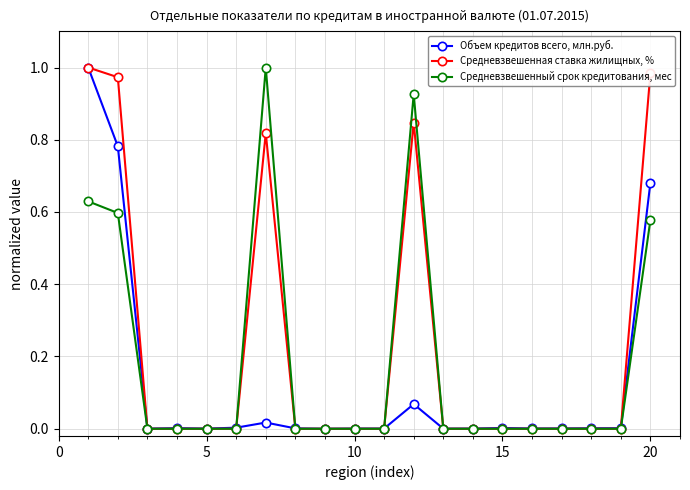

List the series in order of their overall mean, highest first.

Средневзвешенная ставка жилищных, %, Средневзвешенный срок кредитования, мес, Объем кредитов всего, млн.руб.